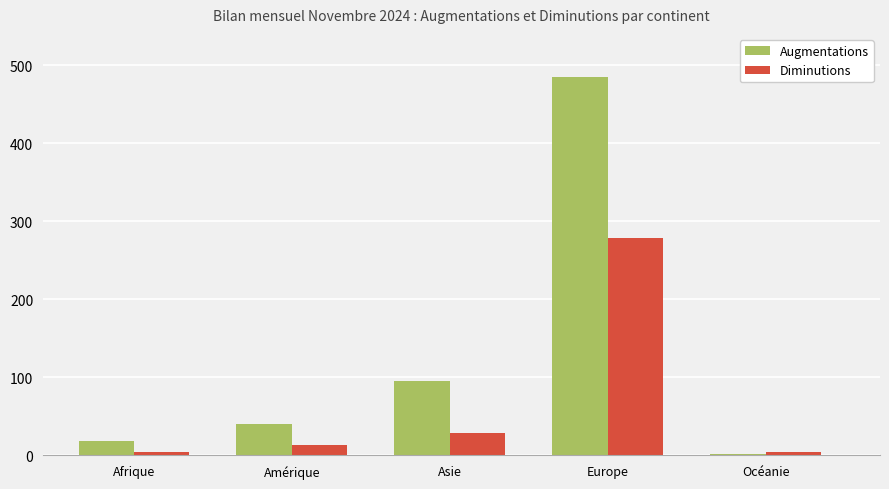

What value does the Diminutions series have at Amérique, to the nearest 10?

10